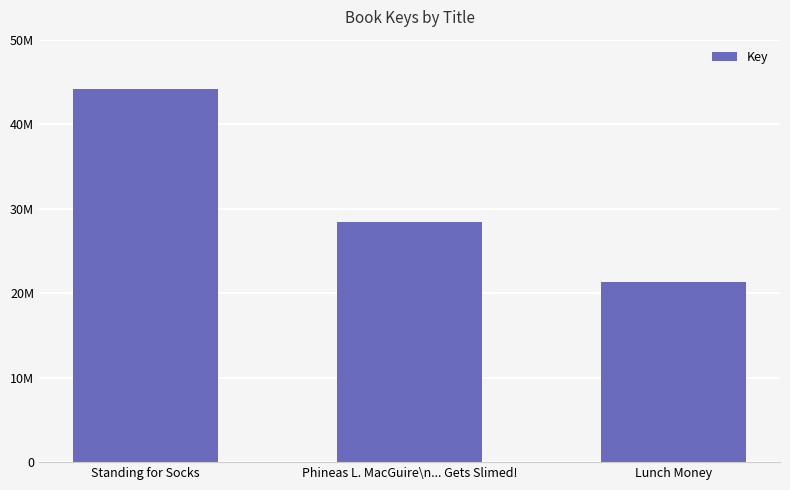

Is it true that the value at Standing for Socks is 44154924?

True